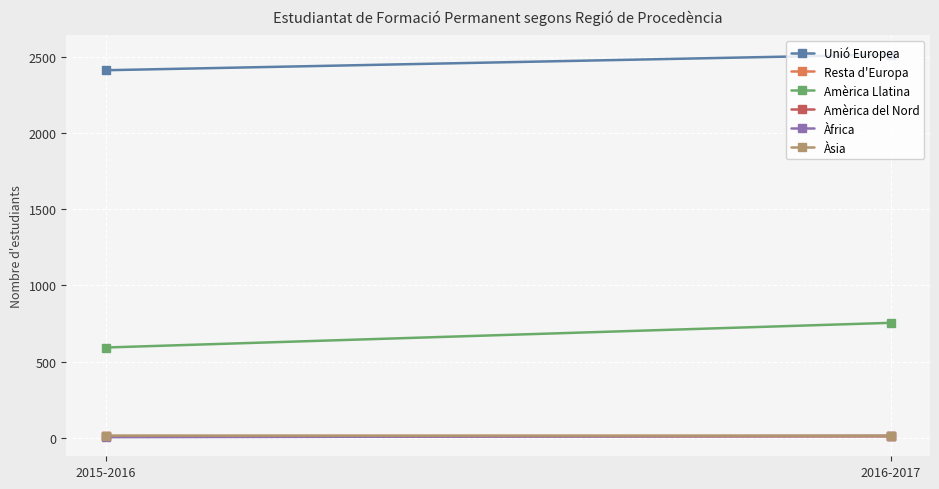

Reading left to right, extract all data points from this chart.

Unió Europea: 2015-2016=2412	2016-2017=2515
Resta d'Europa: 2015-2016=12	2016-2017=13
Amèrica Llatina: 2015-2016=593	2016-2017=755
Amèrica del Nord: 2015-2016=10	2016-2017=11
Àfrica: 2015-2016=5	2016-2017=13
Àsia: 2015-2016=15	2016-2017=14